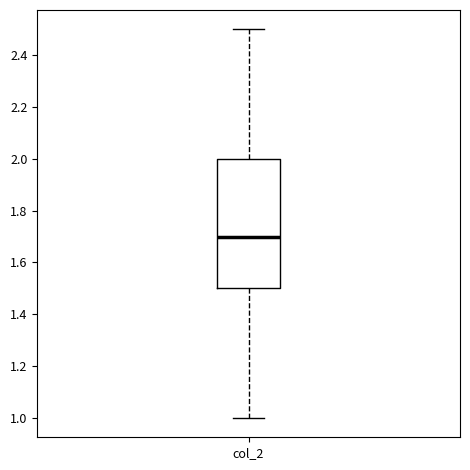

Where does the upper whisker of the box for col_2 end on the y-axis? The values are not printed on the chart, so give them approximately, as read against the axis.

2.5